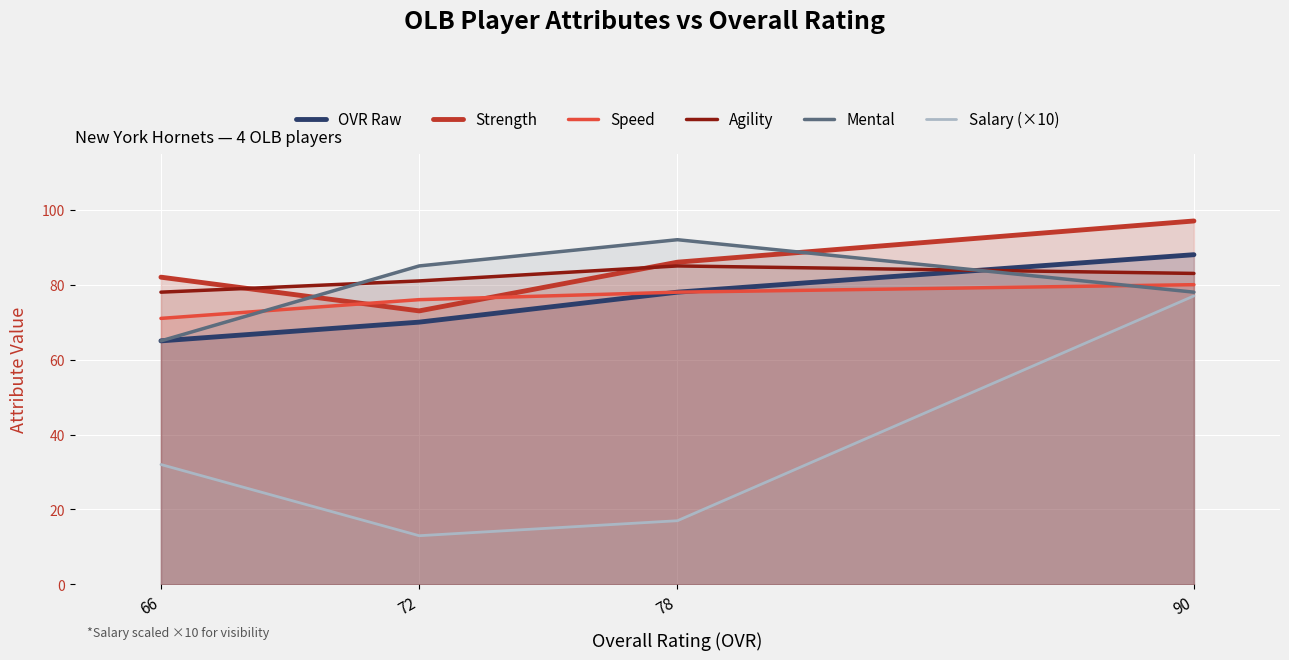

Reading right to left, what are all the values shown in this chart?

OVR Raw: 88	78	70	65
Strength: 97	86	73	82
Speed: 80	78	76	71
Agility: 83	85	81	78
Mental: 78	92	85	65
Salary (×10): 77	17	13	32